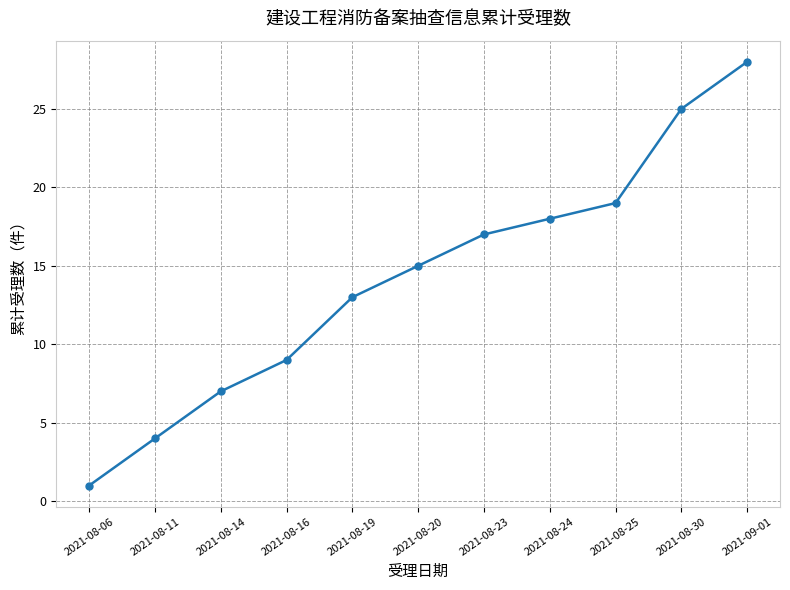

What is the maximum value shown in the chart?

28